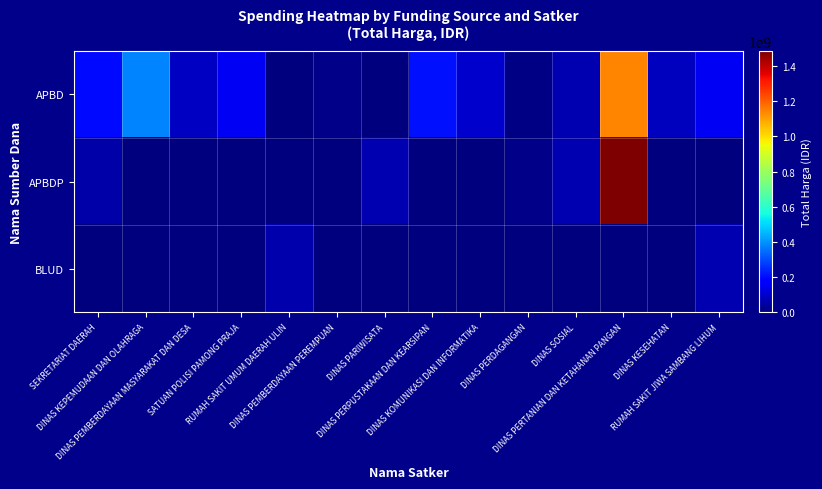

Which series has the widest spread of values?

APBDP